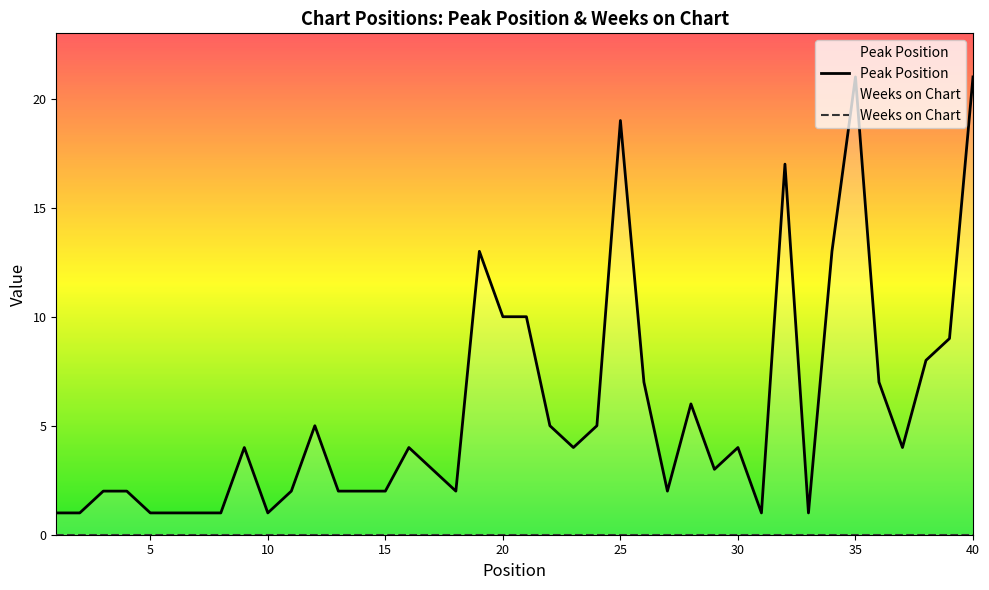

What is the sum of all values?

227